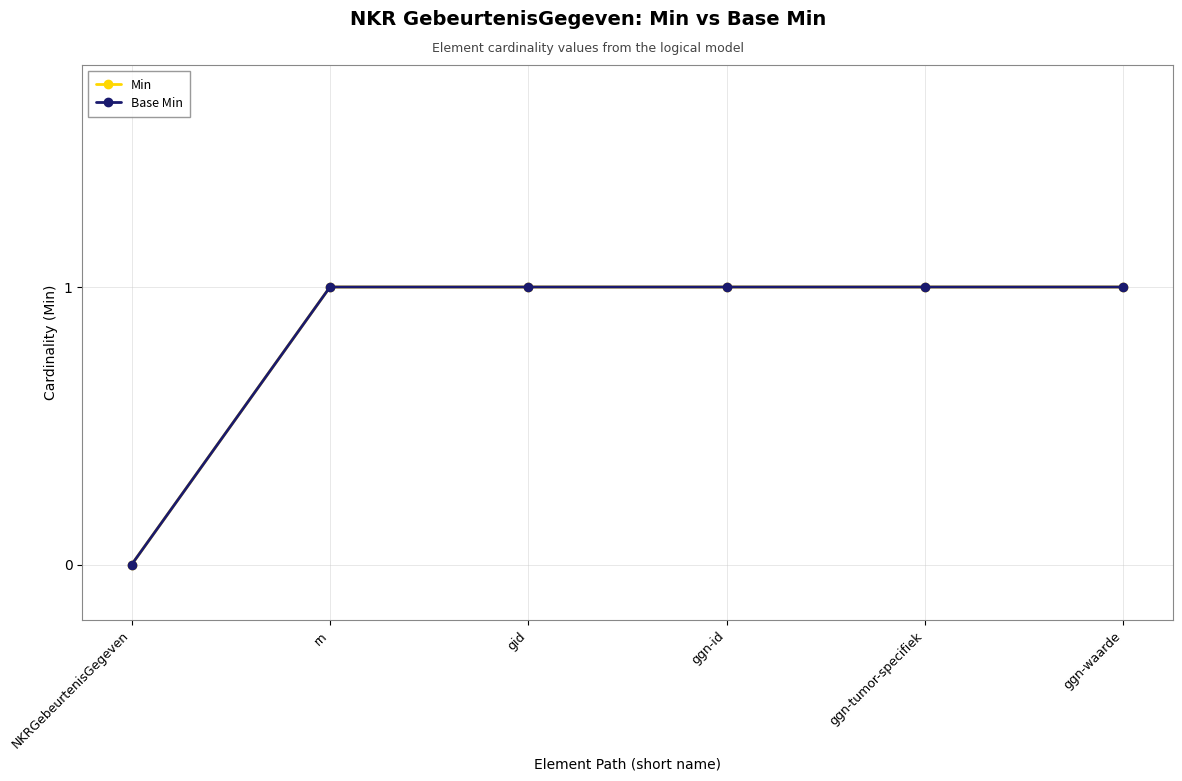

Which has a higher value, ggn-id or ggn-tumor-specifiek?

ggn-id